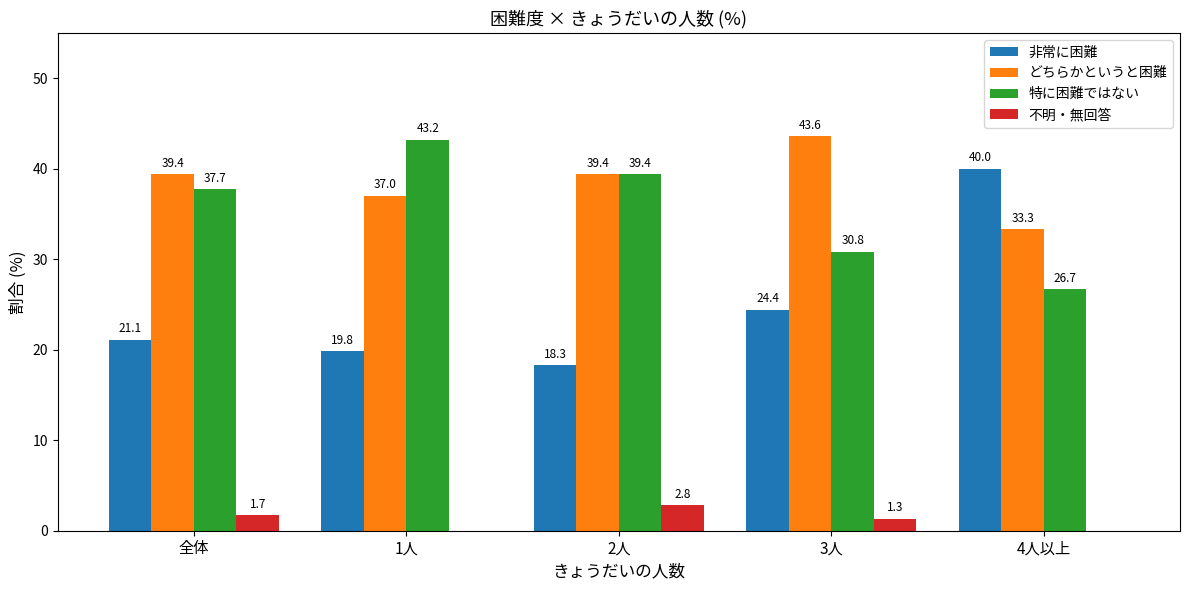

Where does the 不明・無回答 series first go above 1?

全体